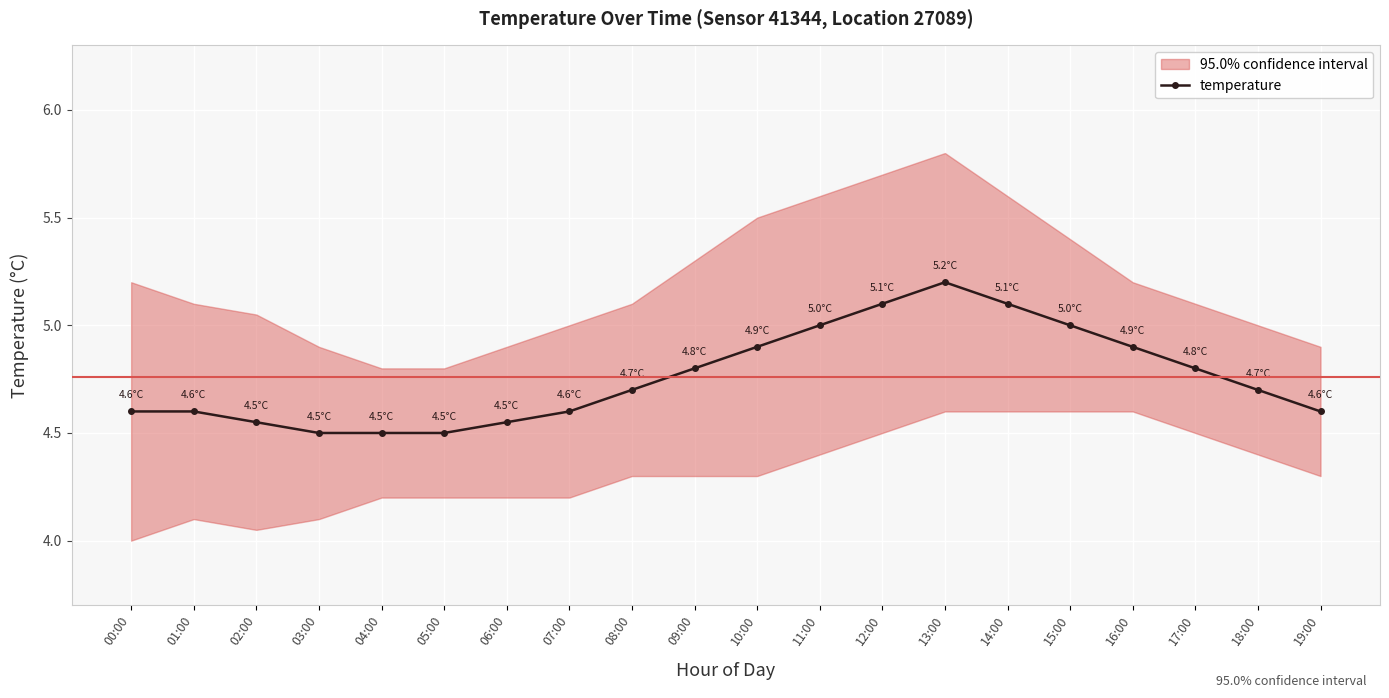

Rank the categories by value from highest to lowest.

13:00, 12:00, 14:00, 11:00, 15:00, 10:00, 16:00, 09:00, 17:00, 08:00, 18:00, 00:00, 01:00, 07:00, 19:00, 02:00, 06:00, 03:00, 04:00, 05:00